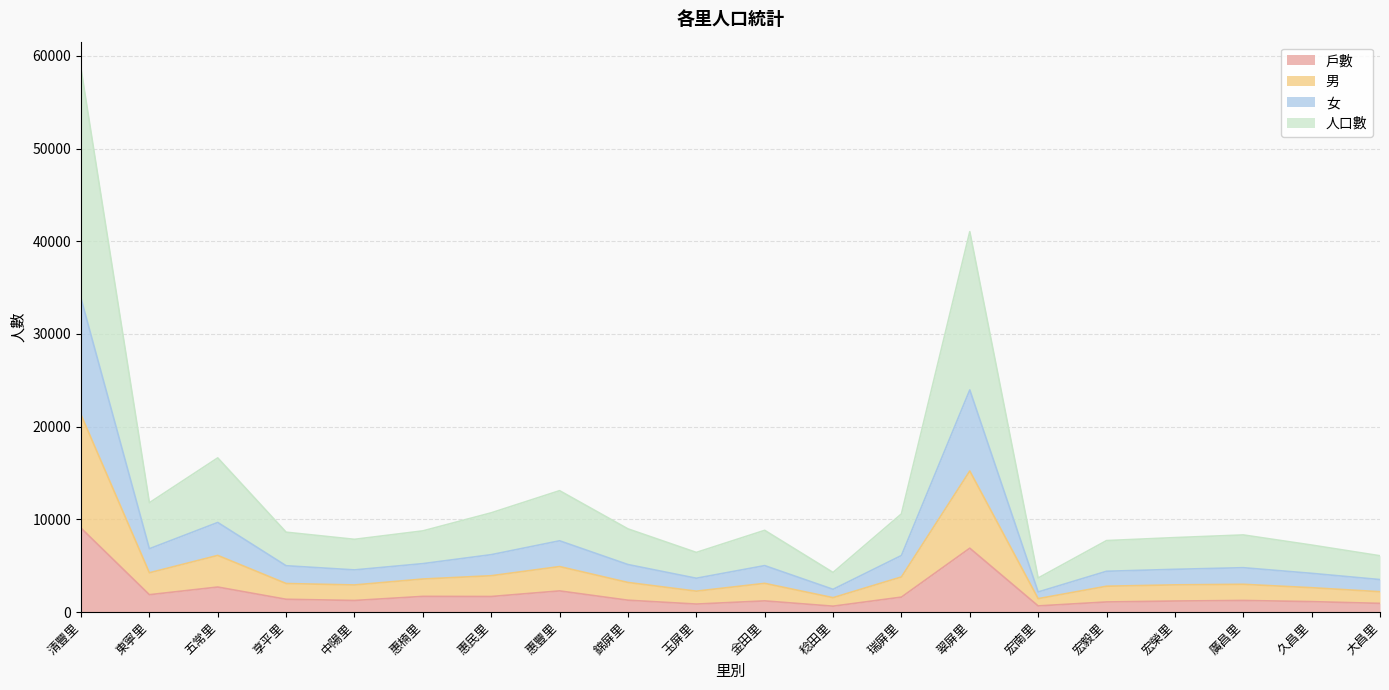

True or false: 人口數 and 女 intersect in this chart.

False